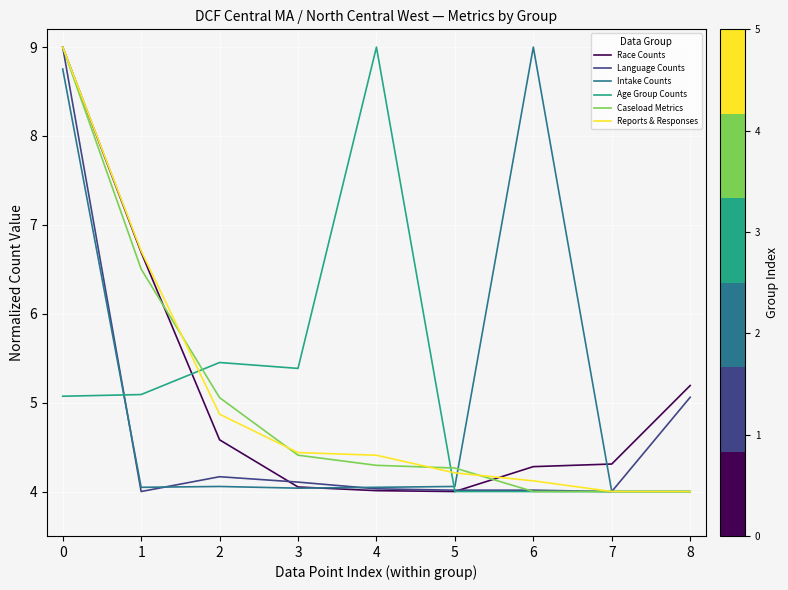

What is the minimum value for Age Group Counts?

4.0